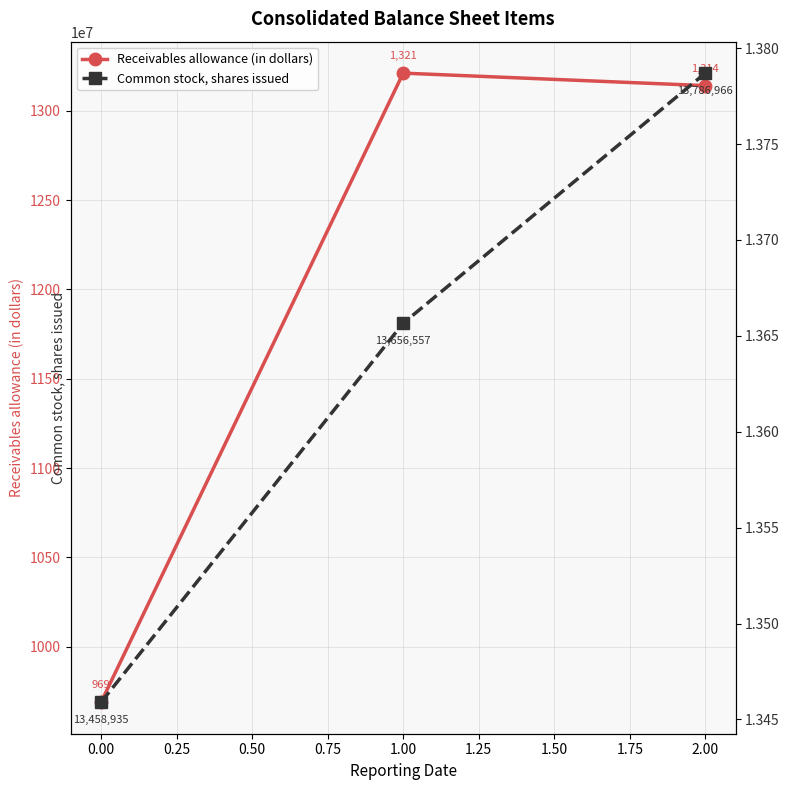

At how many categories does at least one series exceed 96926?

3